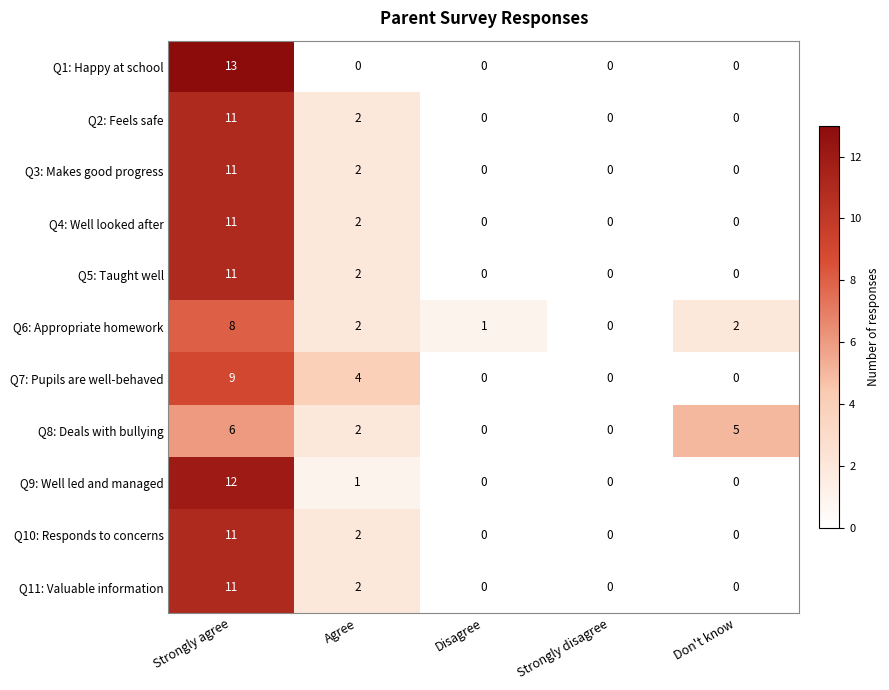

Which category has the highest value in the Q2: Feels safe series?

Strongly agree